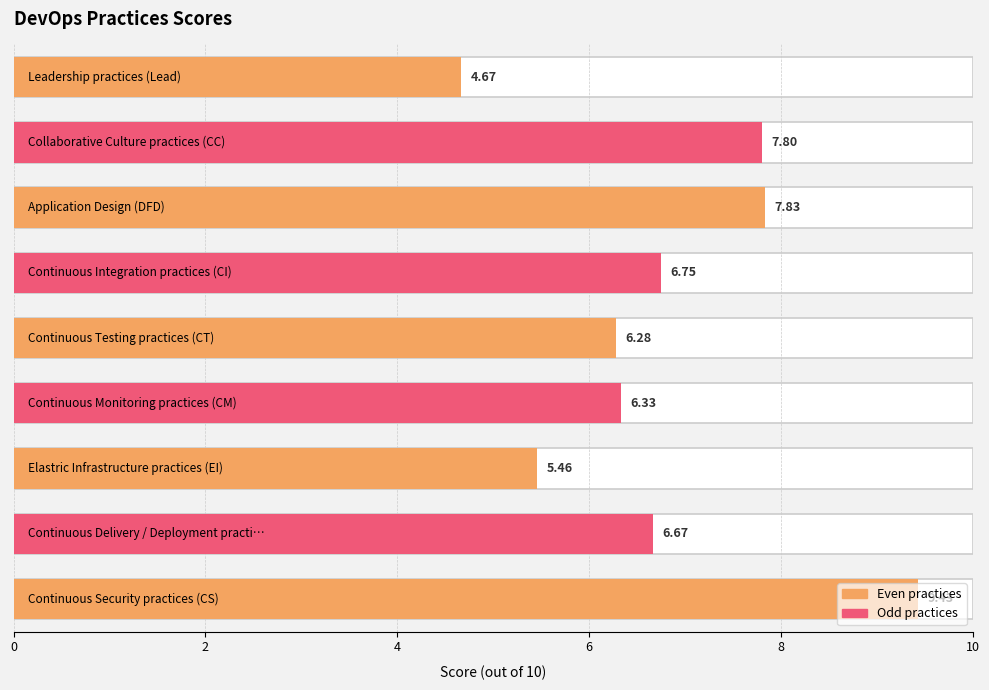

What is the change in value from Lead to CC?

+3.1